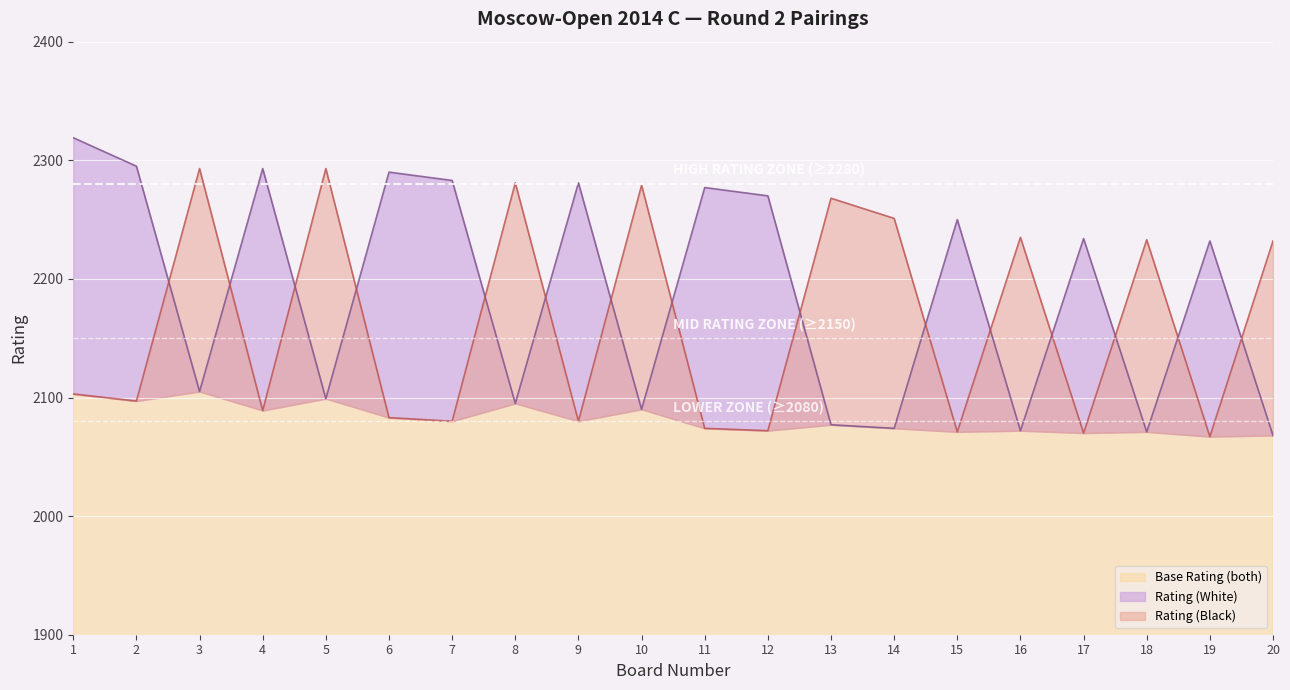

What is the lowest value of the Rating (White) series?

2068